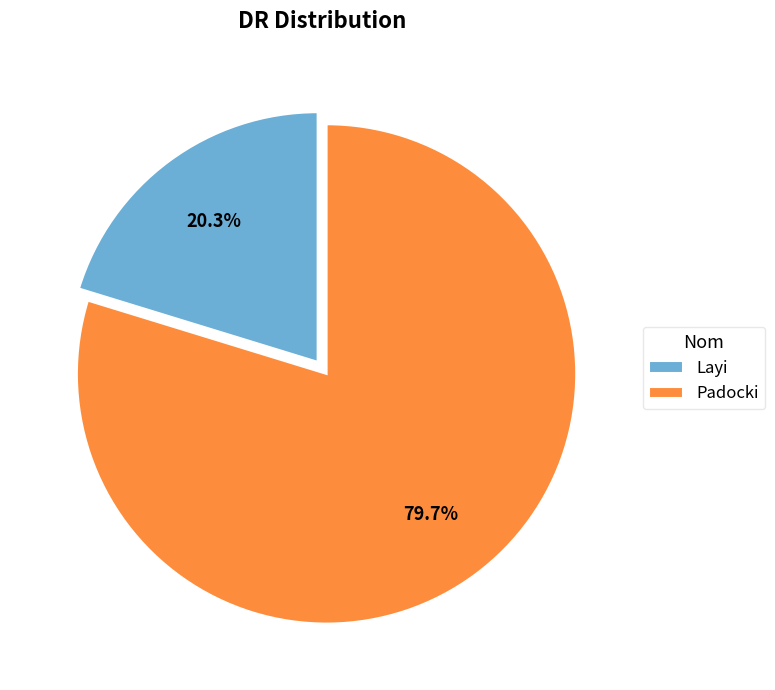

What is the smallest slice in the pie chart?

Layi